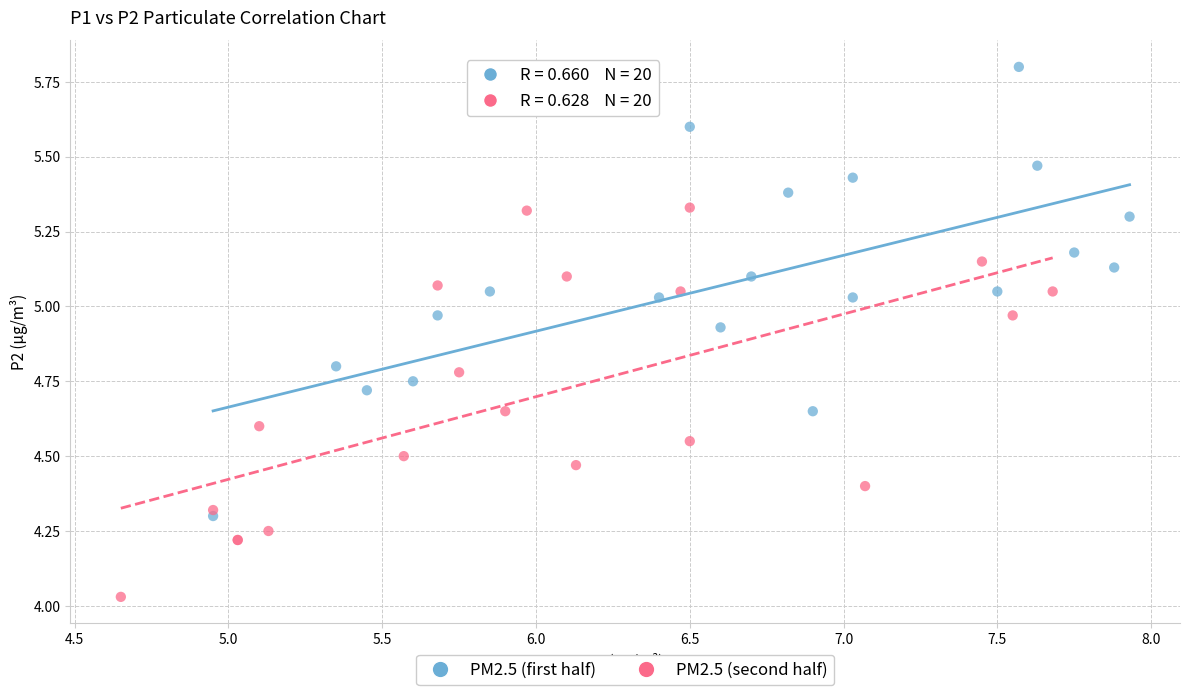

Which series has the largest Y range (max minus min)?

PM2.5 (first half)